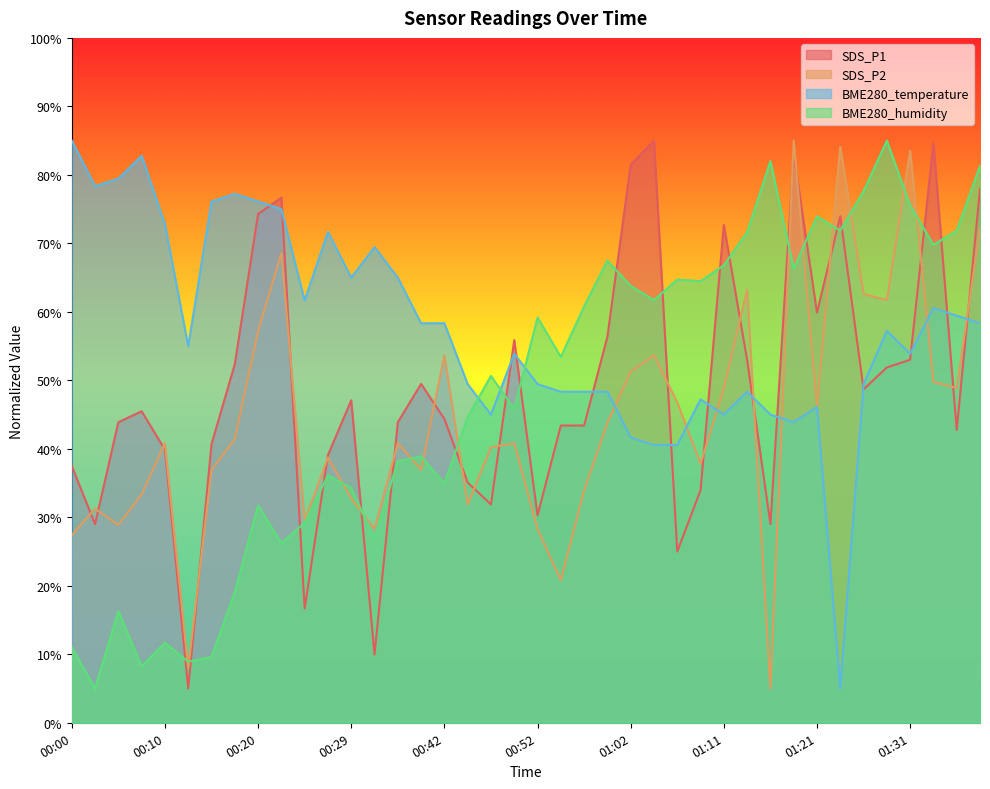

What is the spread (max minus min) of values at 00:52?

30.9